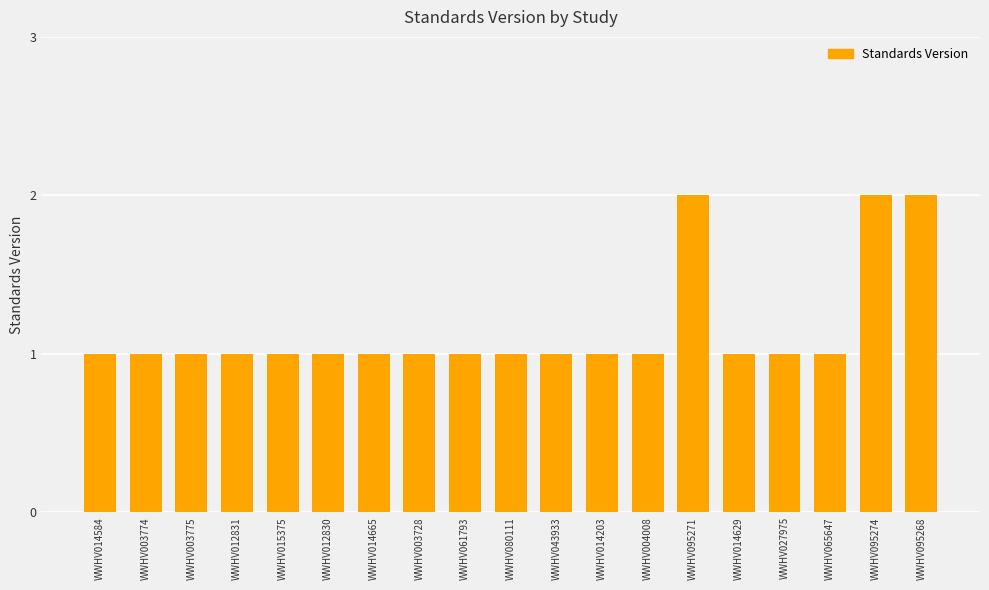

What is the sum of all values?

22